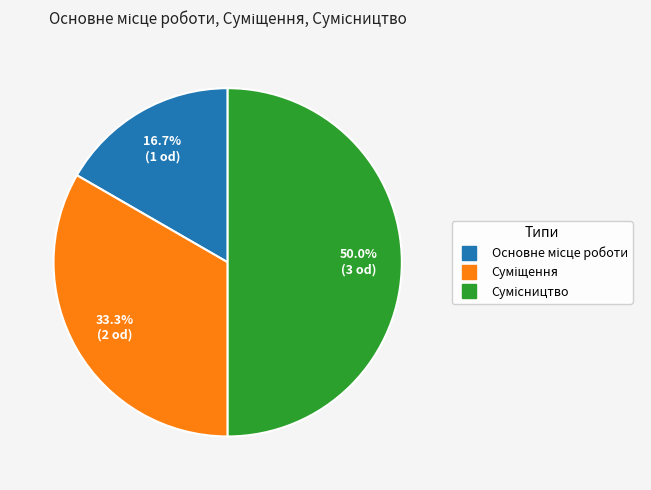

What percentage is the Основне місце роботи slice, to the nearest percent?

17%